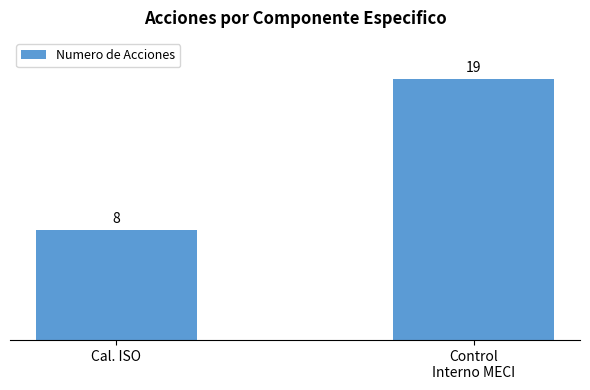

Reading left to right, list all the values displayed in this chart.

Cal. ISO=8	Control
Interno MECI=19